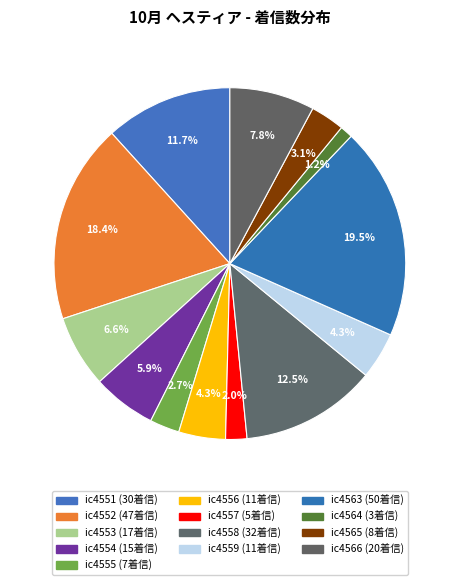

Does ic4564 account for over 50% of the chart?

No